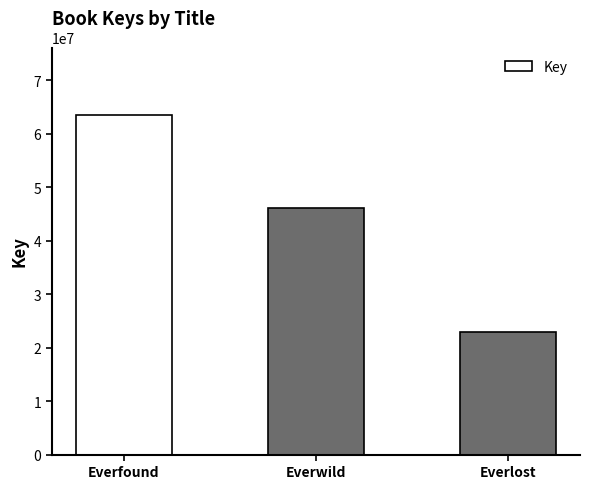

Which label corresponds to the largest value in the chart?

Everfound